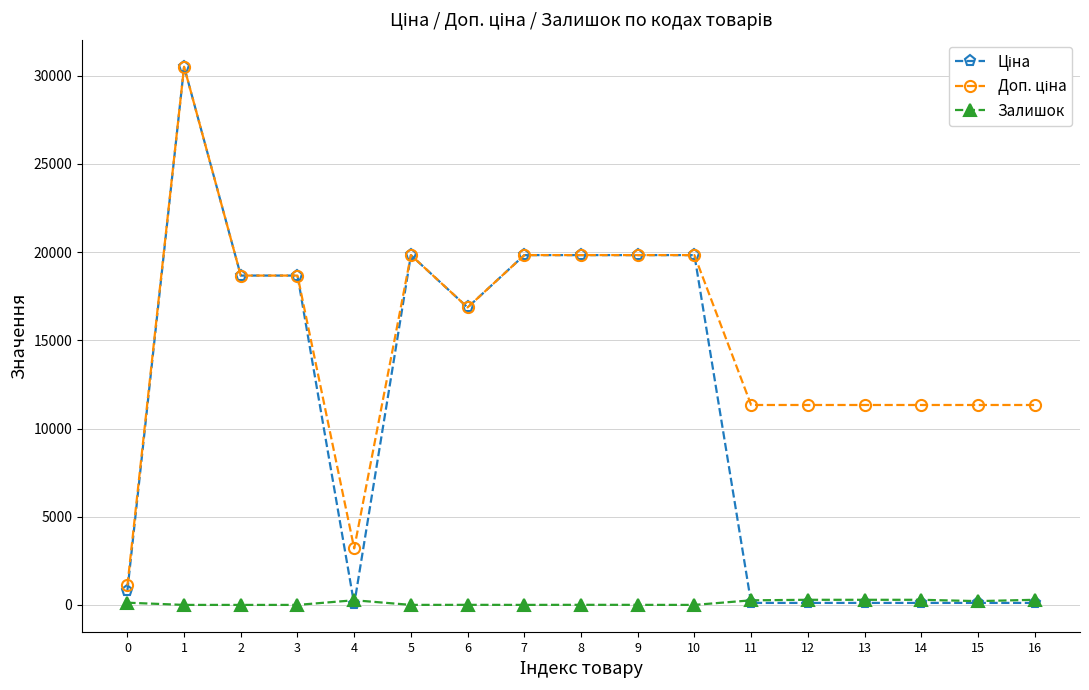

How many times do Залишок and Ціна cross each other?

3